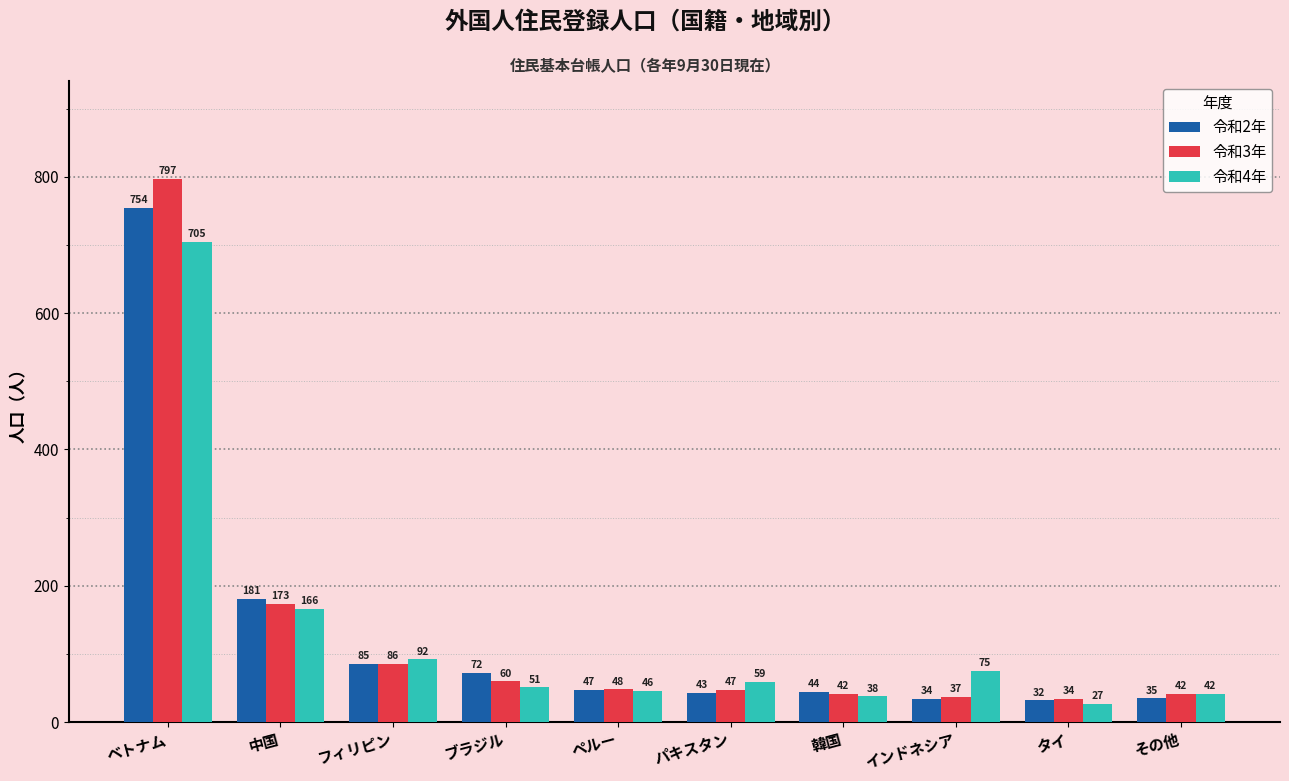

Reading left to right, transcribe all the data shown in this chart.

令和2年: 754	181	85	72	47	43	44	34	32	35
令和3年: 797	173	86	60	48	47	42	37	34	42
令和4年: 705	166	92	51	46	59	38	75	27	42